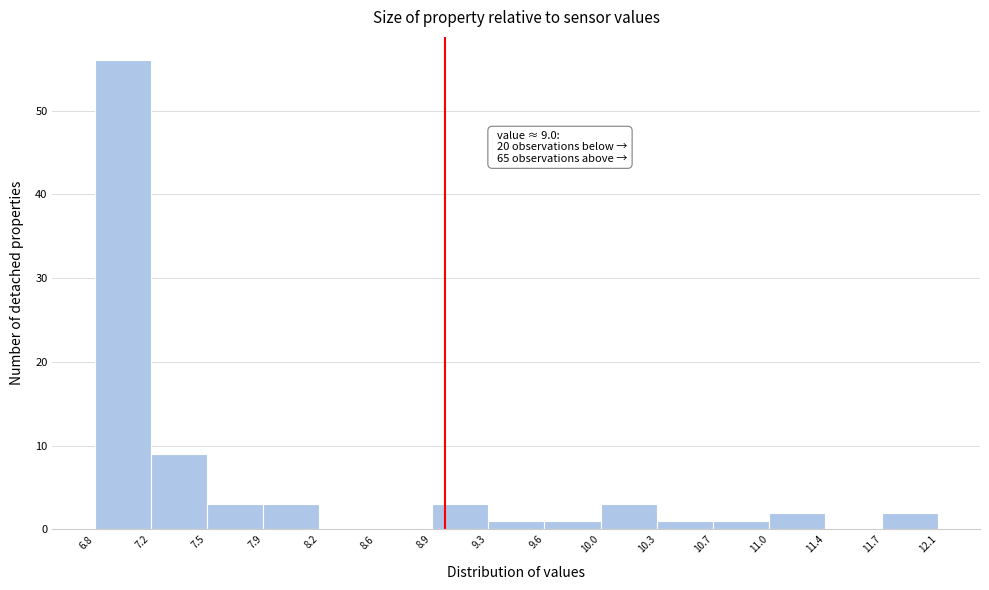

Over which range of the x-axis is the bar tallest?

6.8 to 7.2